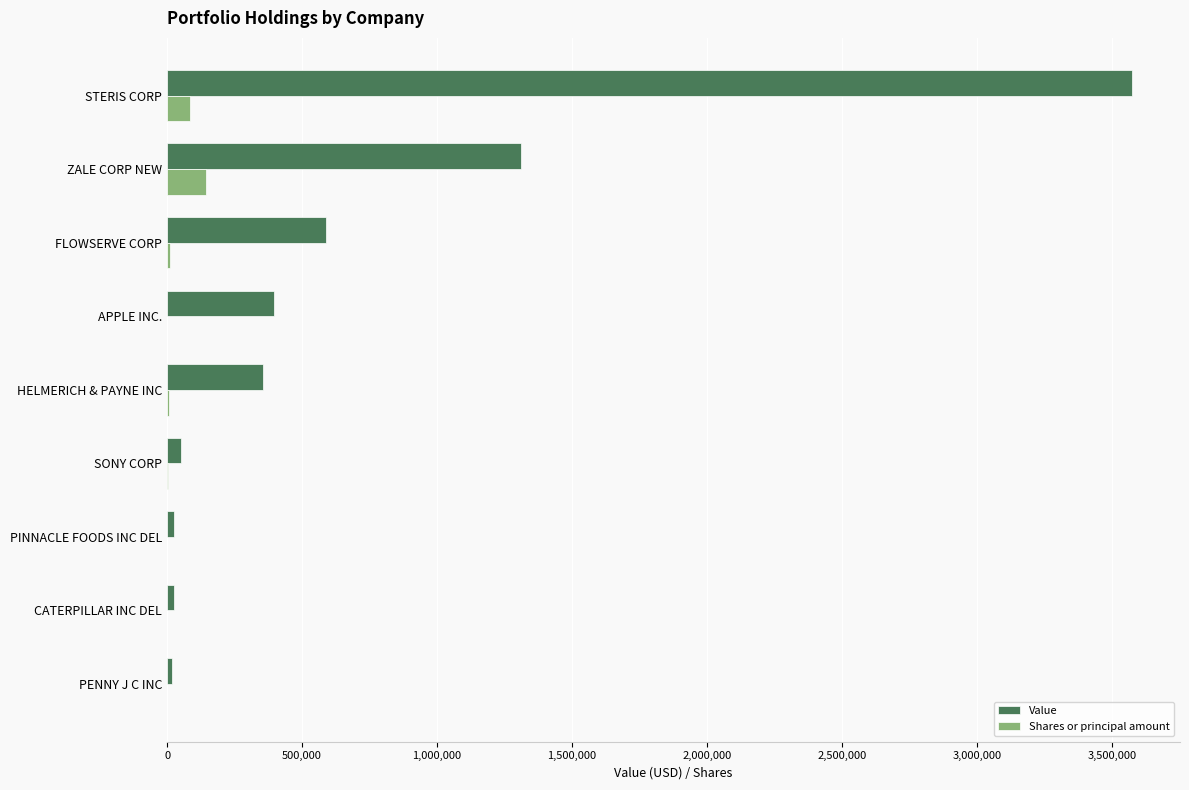

Between ZALE CORP NEW and APPLE INC., which series saw the biggest shift?

Value